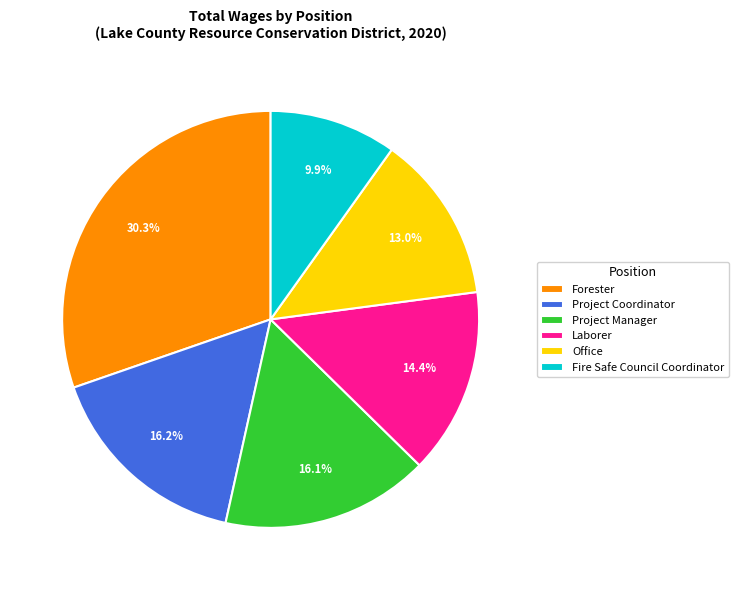

Which slice is the smallest?

Fire Safe Council Coordinator